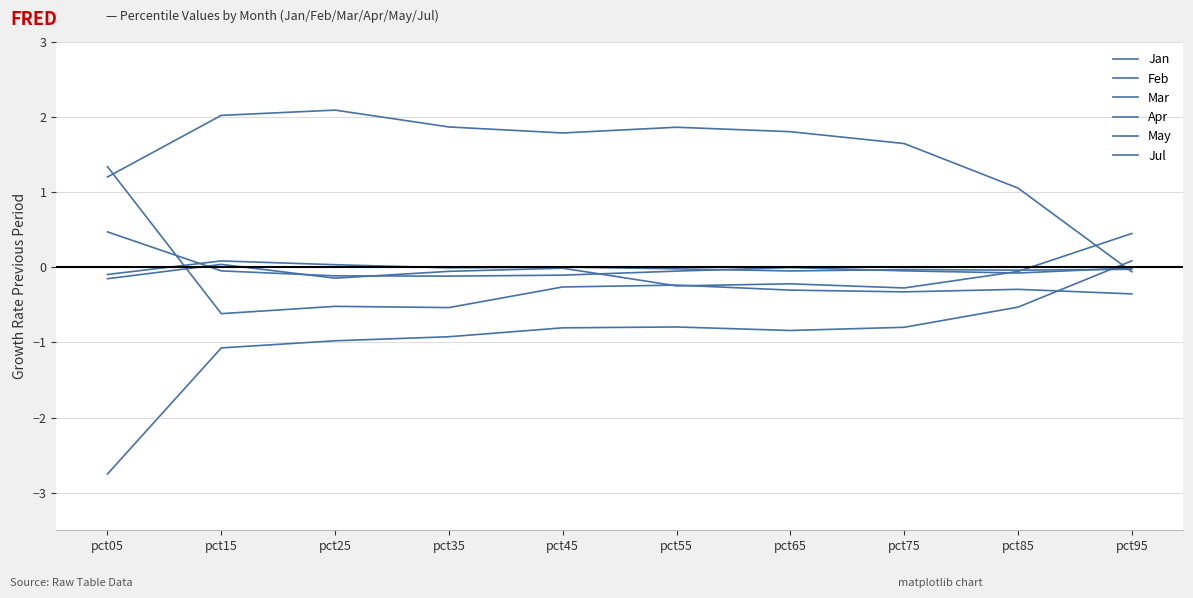

What is the difference between the second highest and minimum values in the Jul series?

0.1